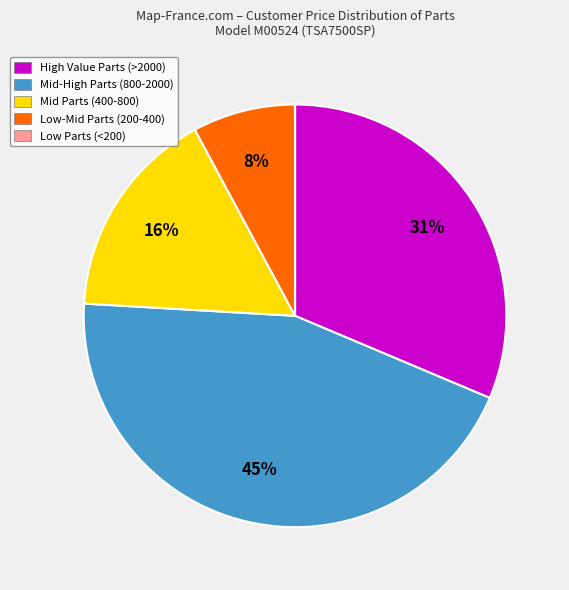

To the nearest percent, what is the average slice percentage?

20%